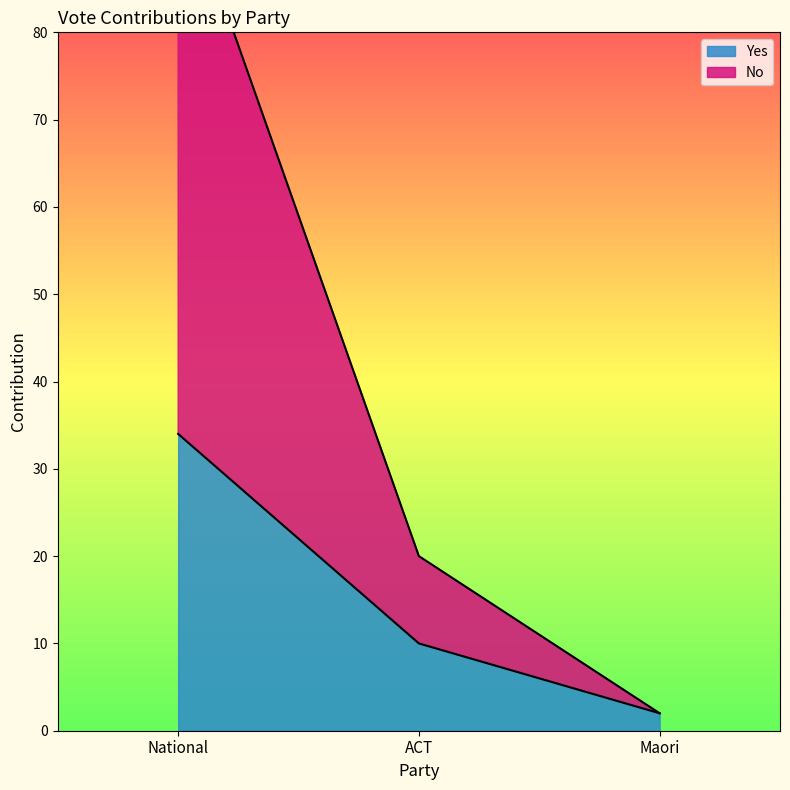

What are all the series names shown in the legend?

Yes, No